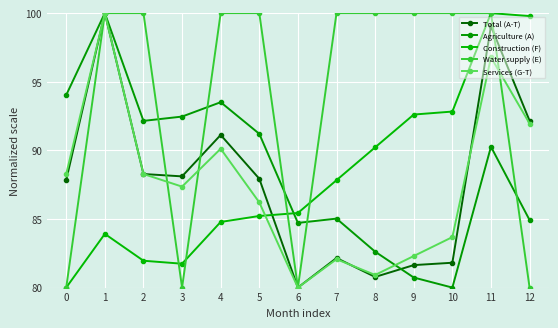

The value of Total (A-T) at 11 is 57.1. True or false?

False